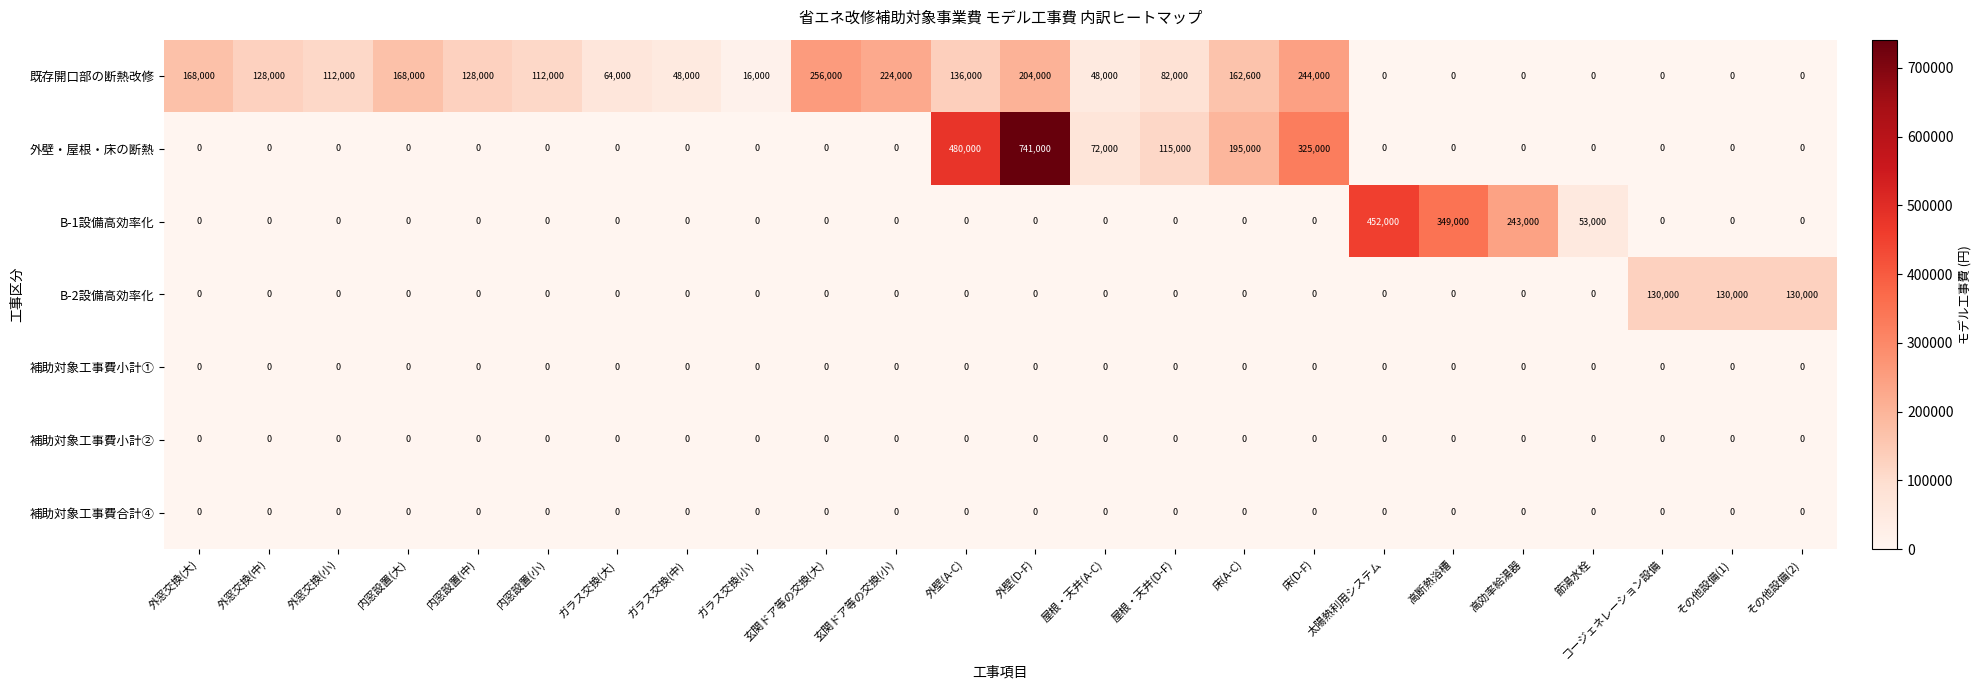

The B-2設備高効率化 series shows -74816 at 床(D-F). True or false?

False